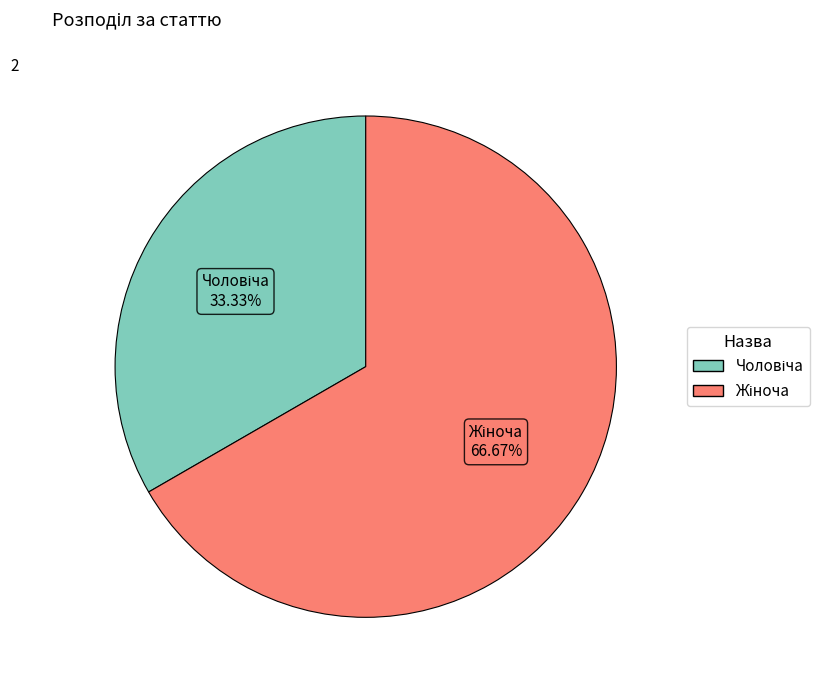

Is there any slice that represents more than half of the pie?

Yes